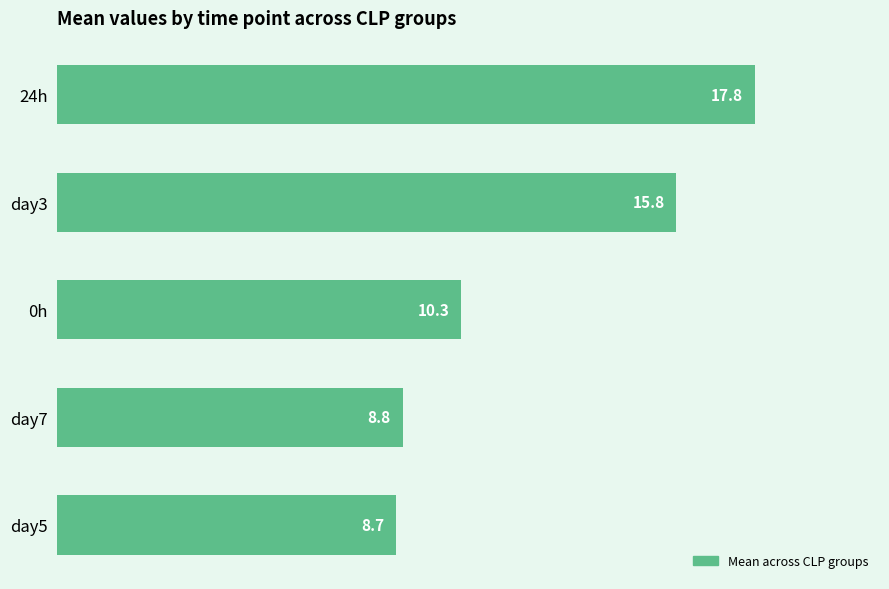

List the labels in order of value, largest first.

24h, day3, 0h, day7, day5